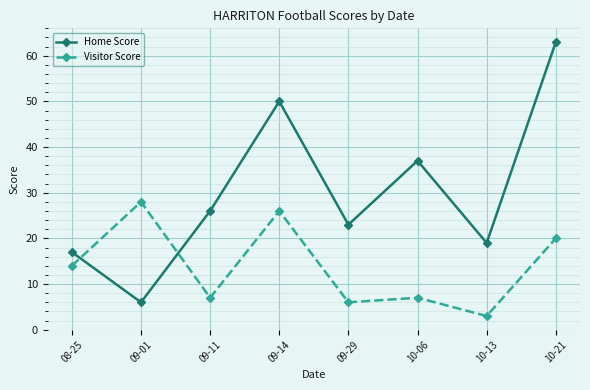

What is the sum of all Visitor Score values?

111